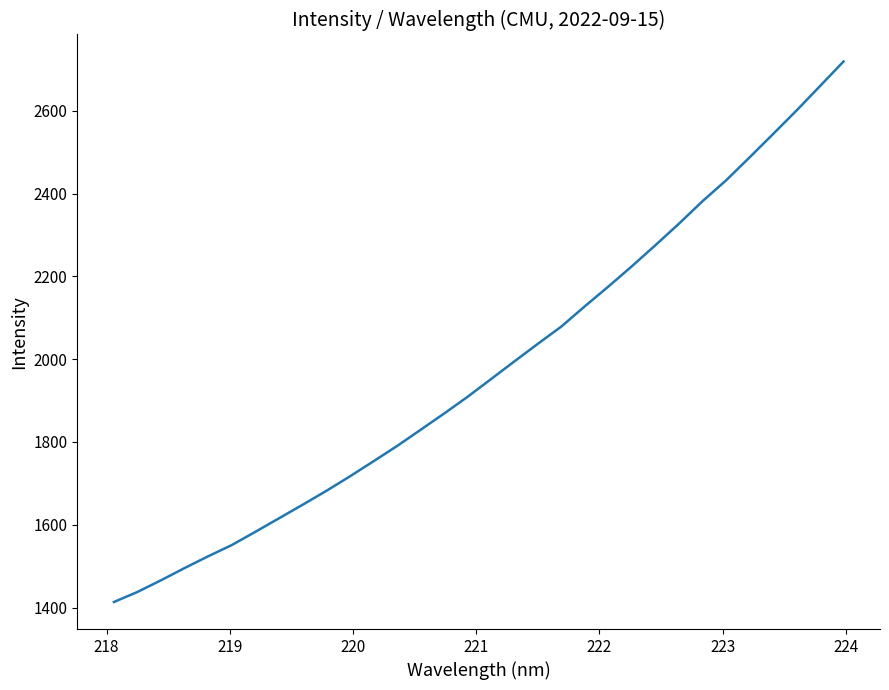

What is the difference between the maximum and minimum values?

1305.5